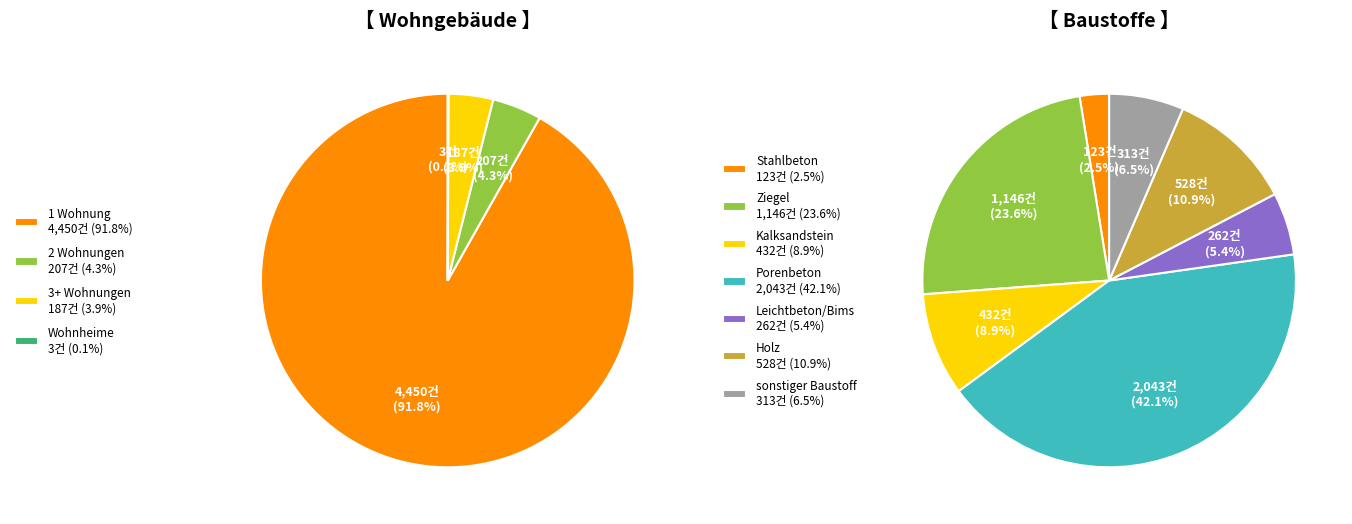

True or false: Wohngeb. mit 3 o. m. Wohnungen accounts for 13% of the total.

False